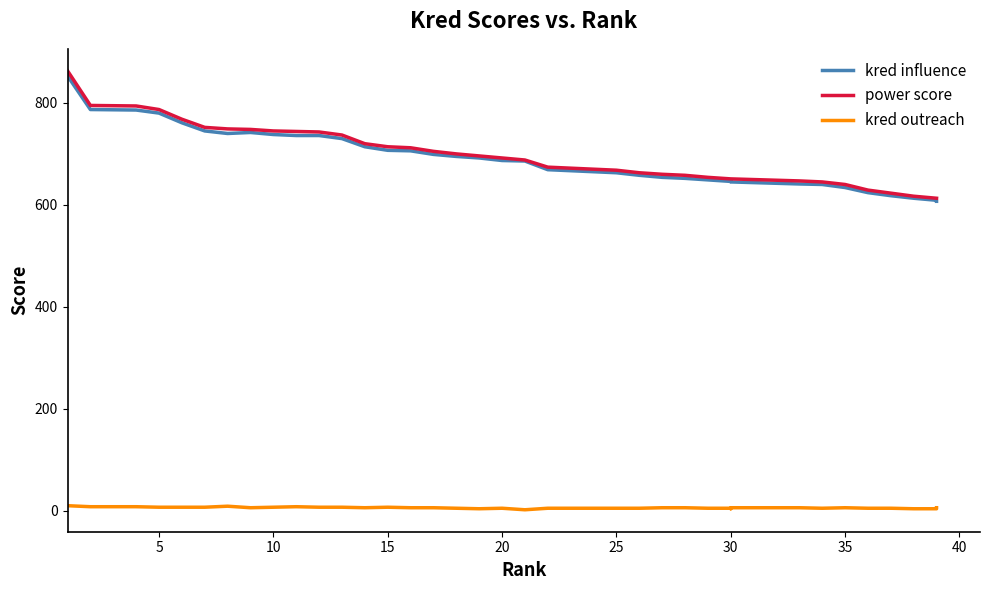

What are all the series names shown in the legend?

kred influence, power score, kred outreach